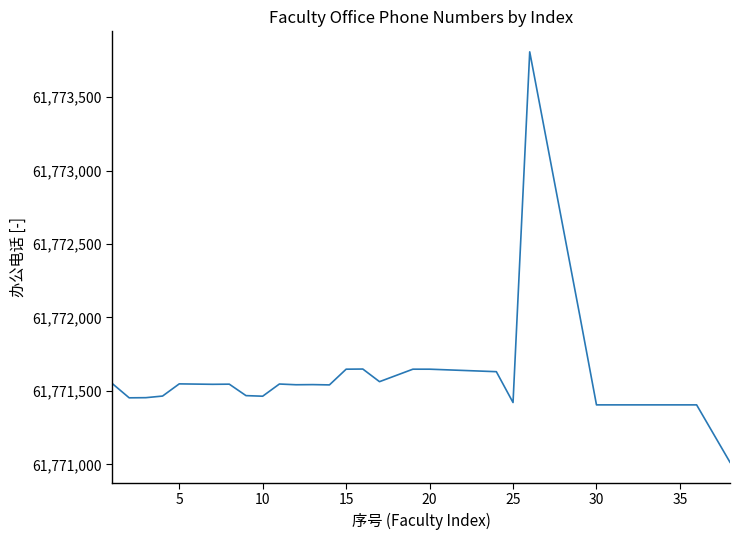

What is the difference between the maximum and minimum values?

2795